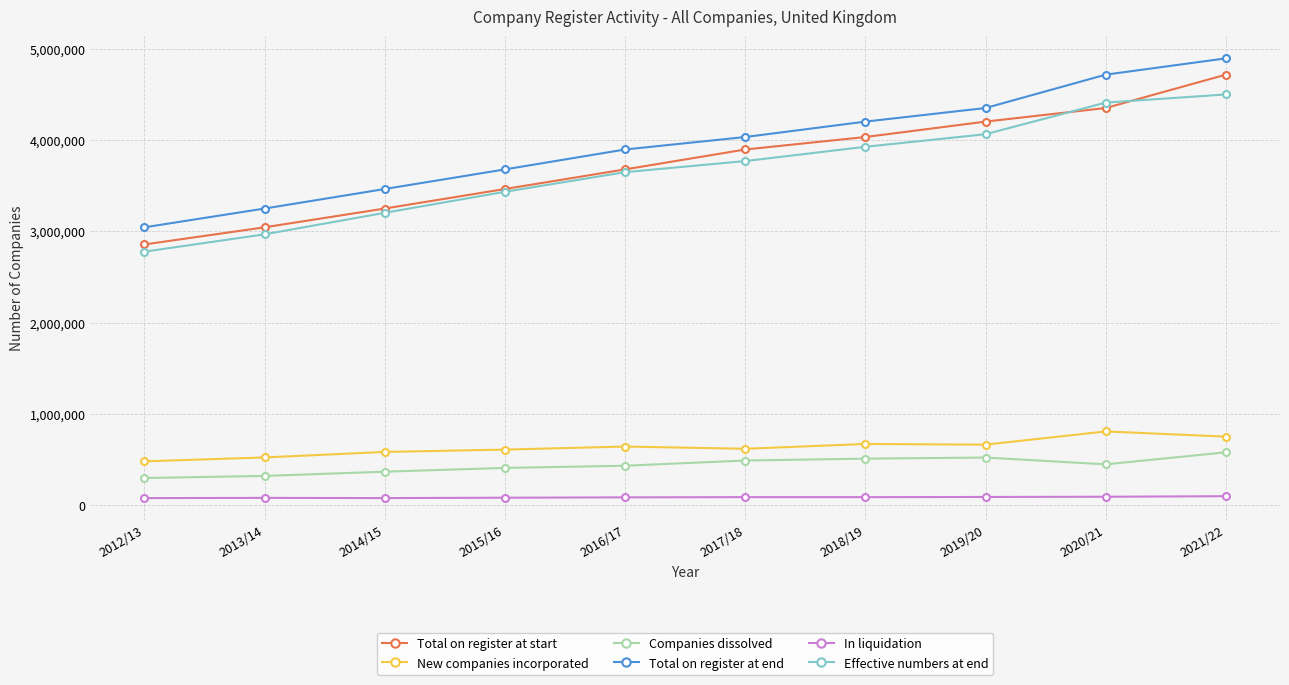

What is the maximum value shown in the chart?

4894356